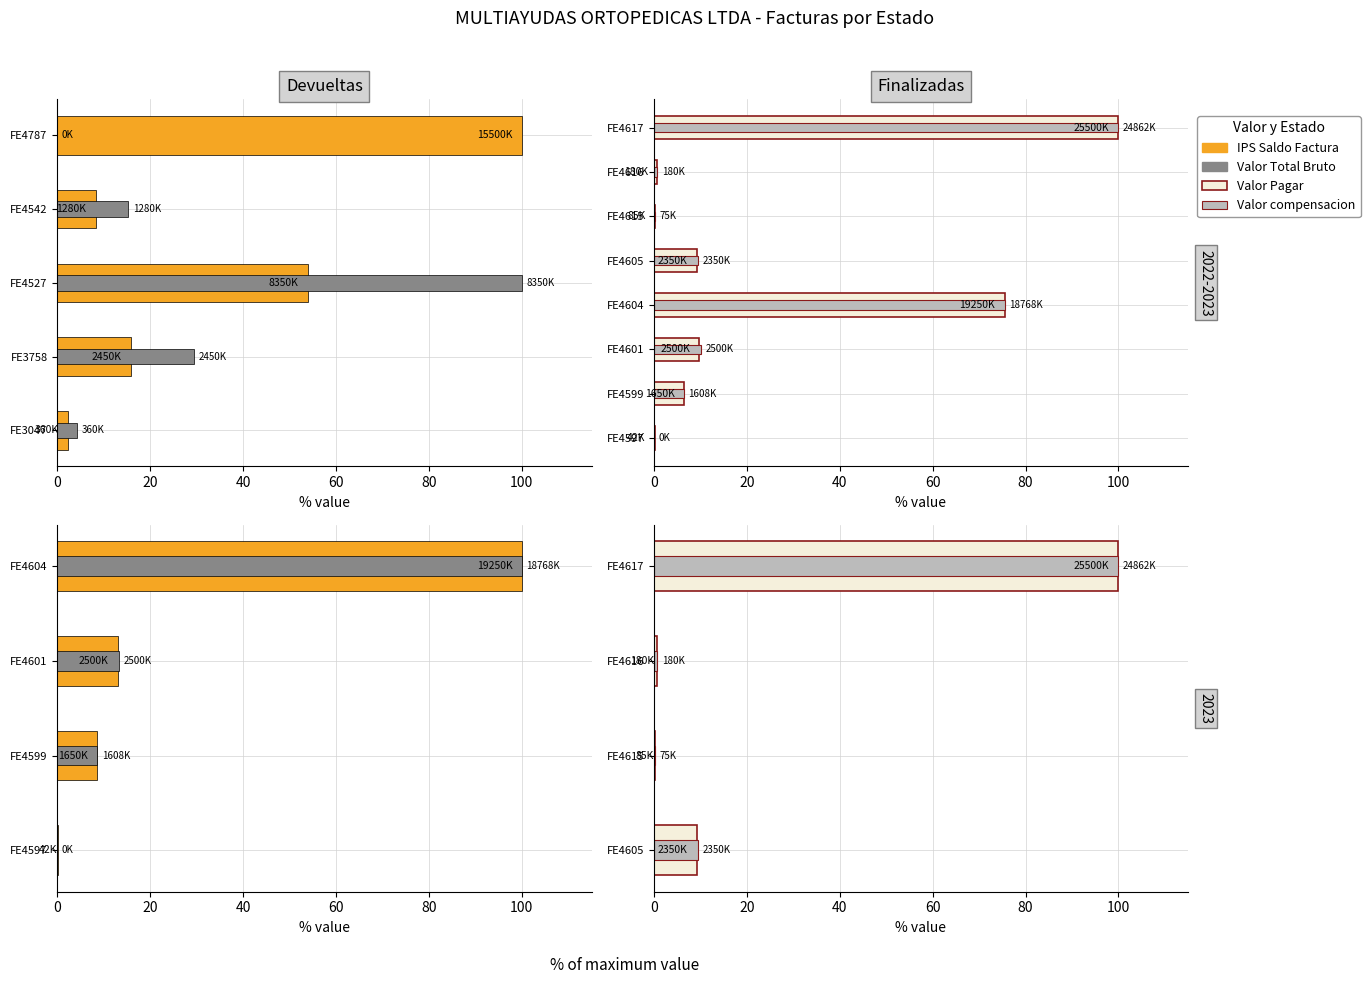

What are all the series names shown in the legend?

IPS Saldo Factura, Valor Total Bruto, Valor Pagar, Valor compensacion